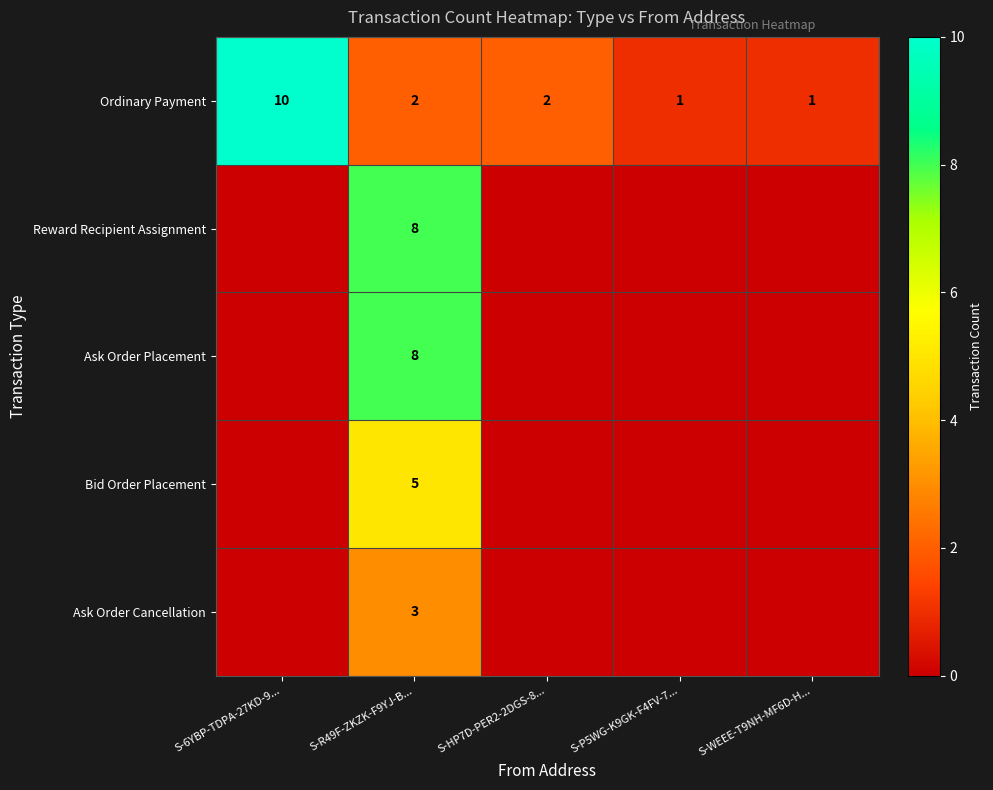

Is it true that Reward Recipient Assignment equals 5 at S-R49F-ZKZK-F9YJ-B...?

False